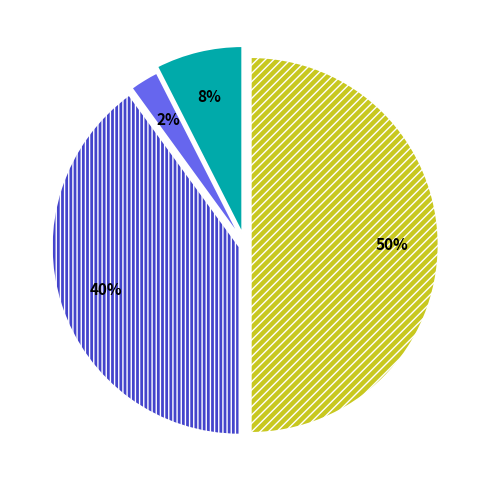

To the nearest percent, what is the average slice percentage?

25%